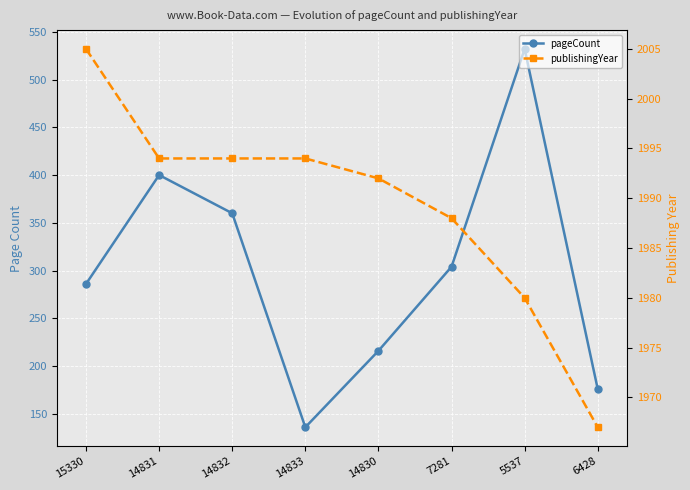

What is the sum of all publishingYear values?

15914